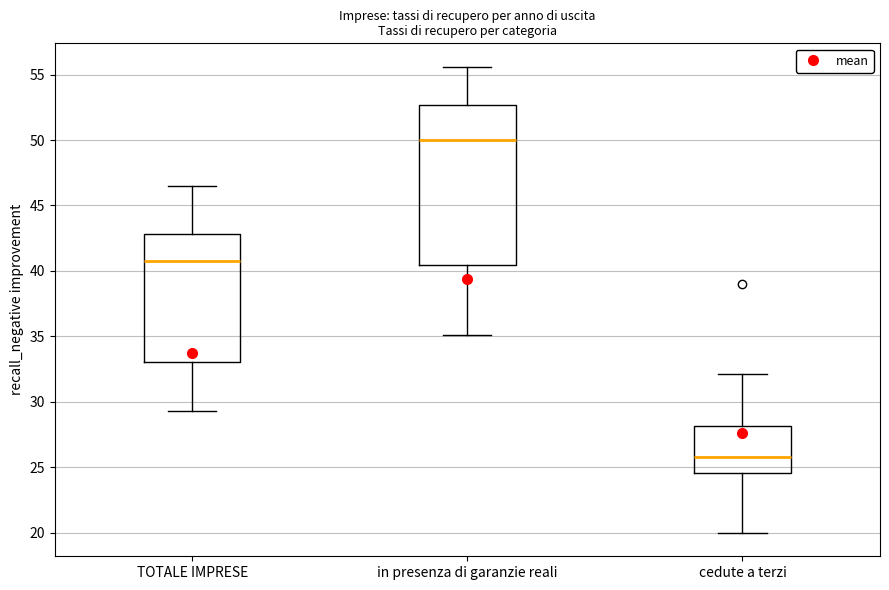

Which box has the lowest median line?

cedute a terzi